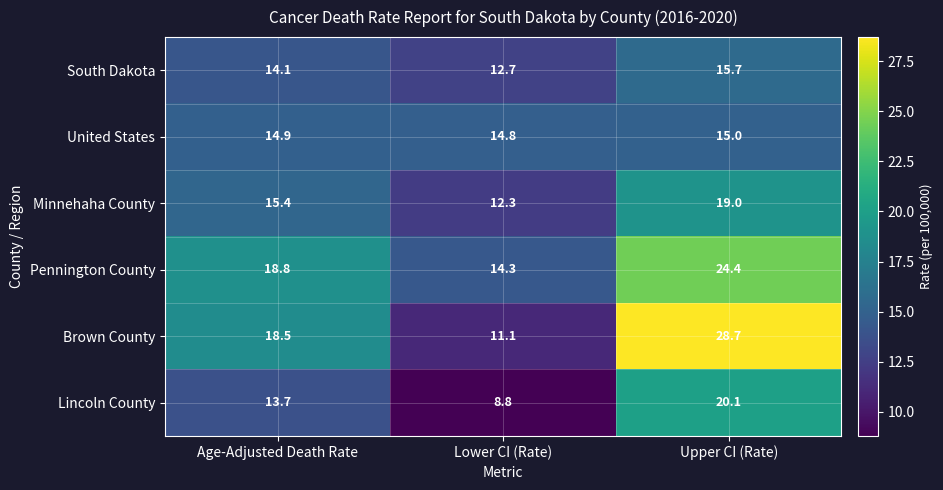

Which series has the largest total across all categories?

Brown County